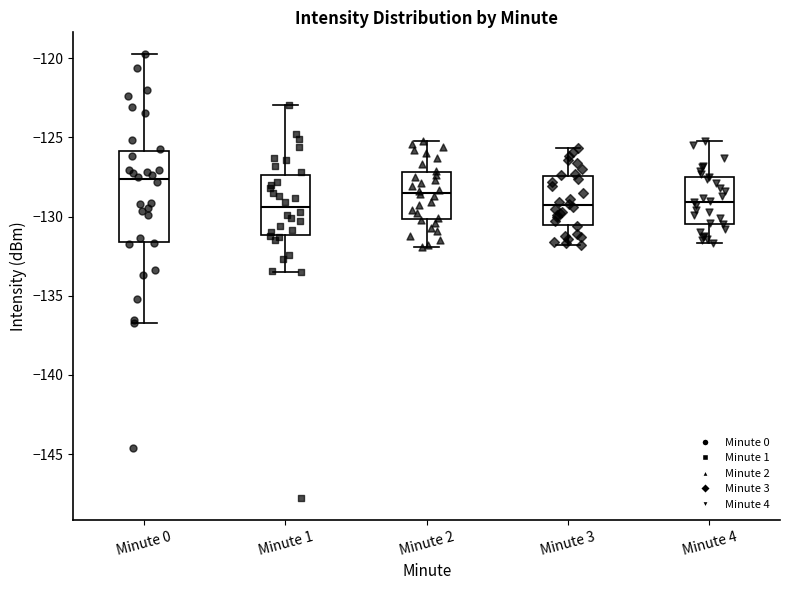

Reading left to right, read every box against the y-axis: the position of its median line, the range the box covers, and the ends of its whiskers. The values are not printed on the chart, so give them approximately, as read against the axis.

Minute 0: median -127.5, box -131.5 to -126.0, whiskers -136.5 to -120.0
Minute 1: median -129.5, box -131.0 to -127.5, whiskers -133.5 to -123.0
Minute 2: median -128.5, box -130.0 to -127.0, whiskers -132.0 to -125.0
Minute 3: median -129.5, box -130.5 to -127.5, whiskers -132.0 to -125.5
Minute 4: median -129.0, box -130.5 to -127.5, whiskers -131.5 to -125.0